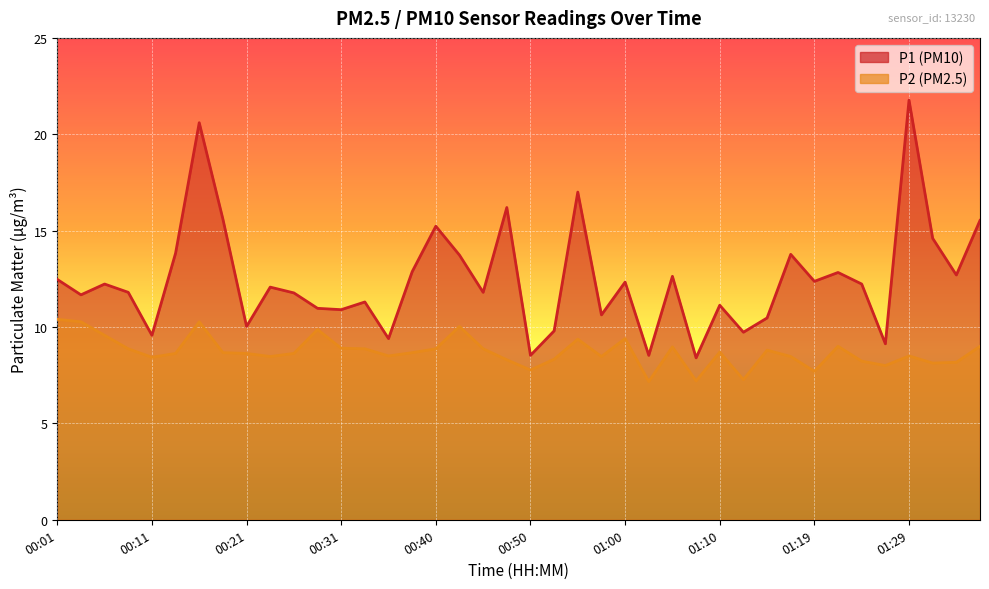

Which series has the largest total across all categories?

P1